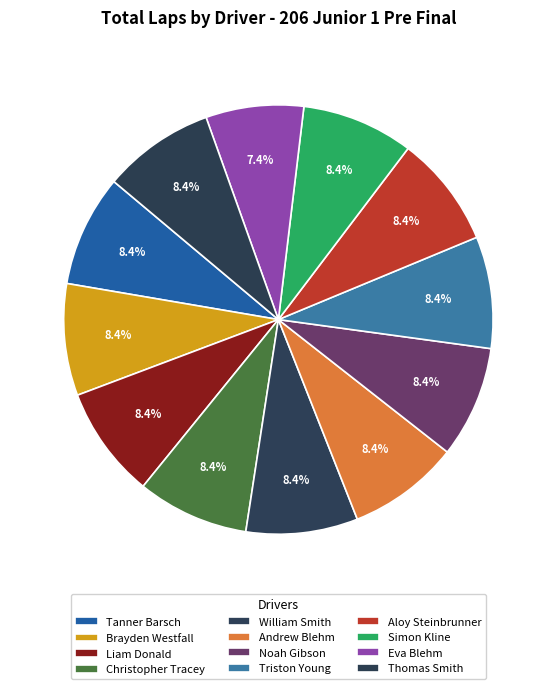

Is it true that Christopher Tracey is 8% of the pie?

True